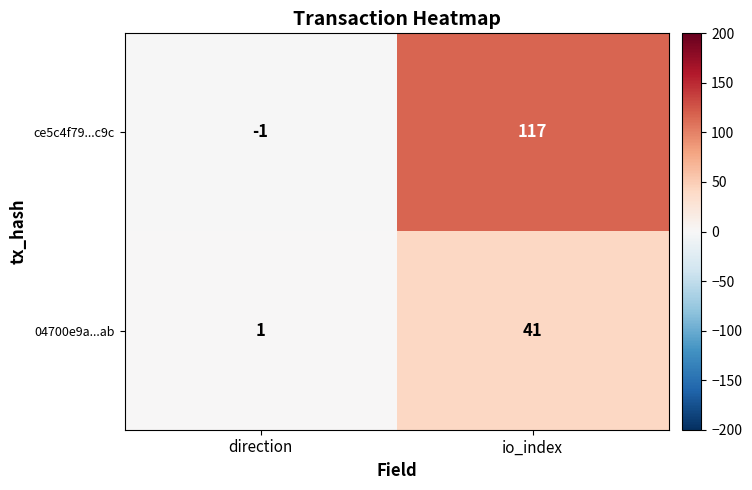

Reading left to right, transcribe all the data shown in this chart.

ce5c4f79...c9c: direction=-1	io_index=117
04700e9a...ab: direction=1	io_index=41